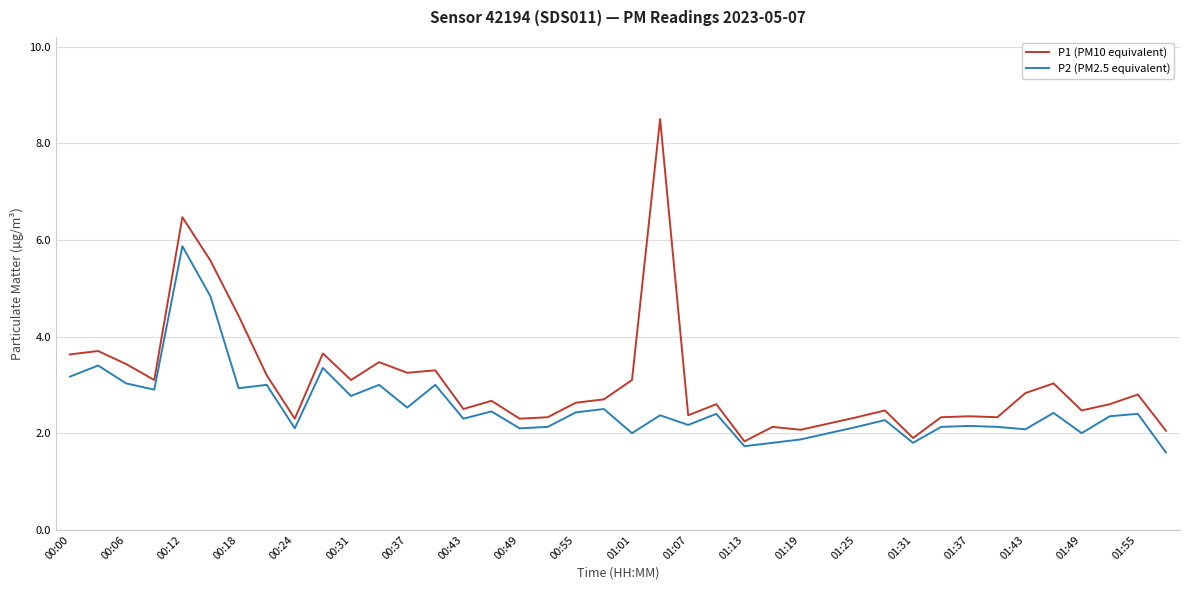

How many lines are shown in the chart?

2